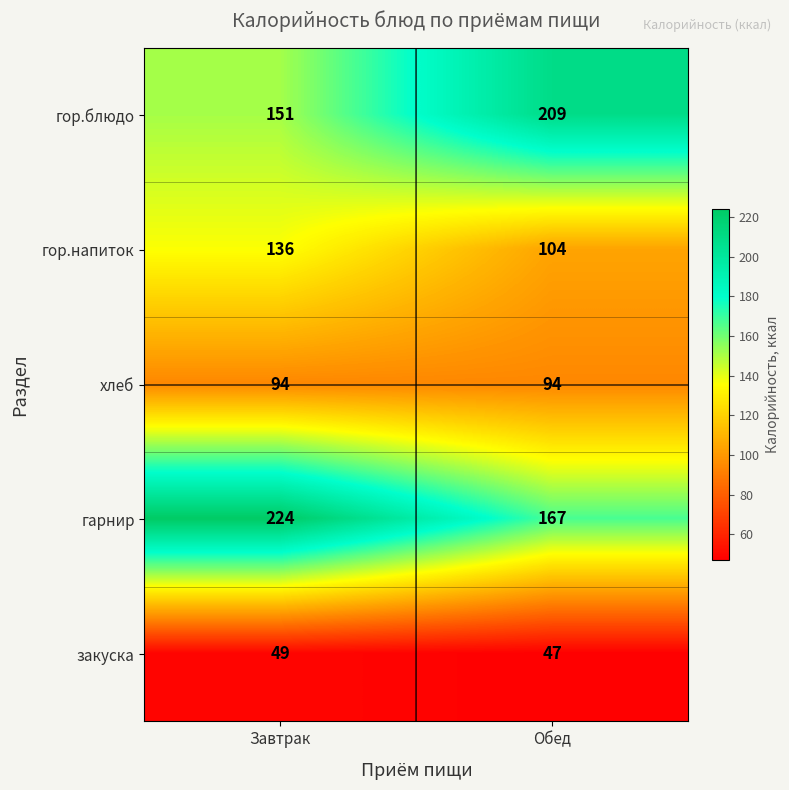

At which category is the sum across all series the highest?

Завтрак